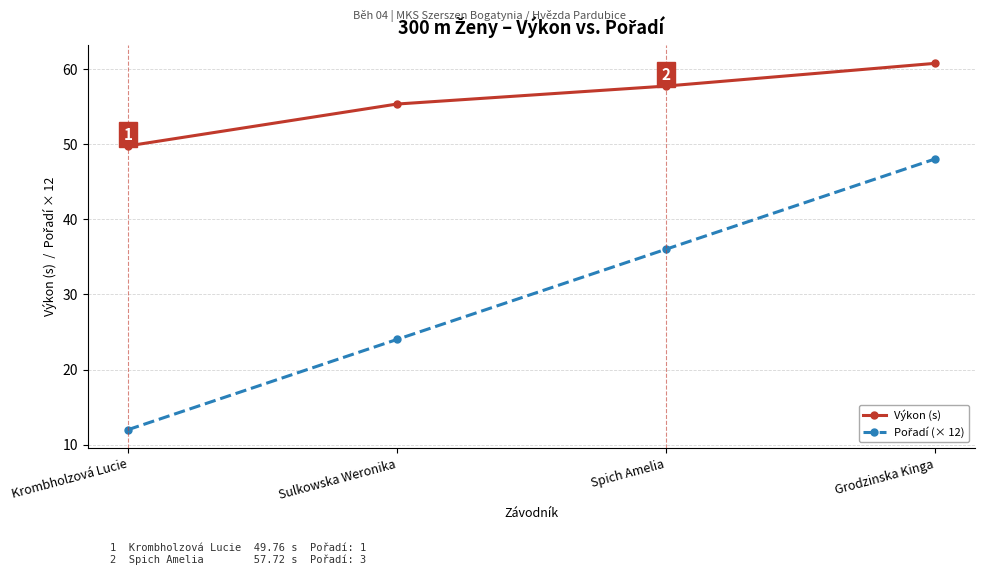

What is the difference between the highest and lowest values at Grodzinska Kinga?

12.7